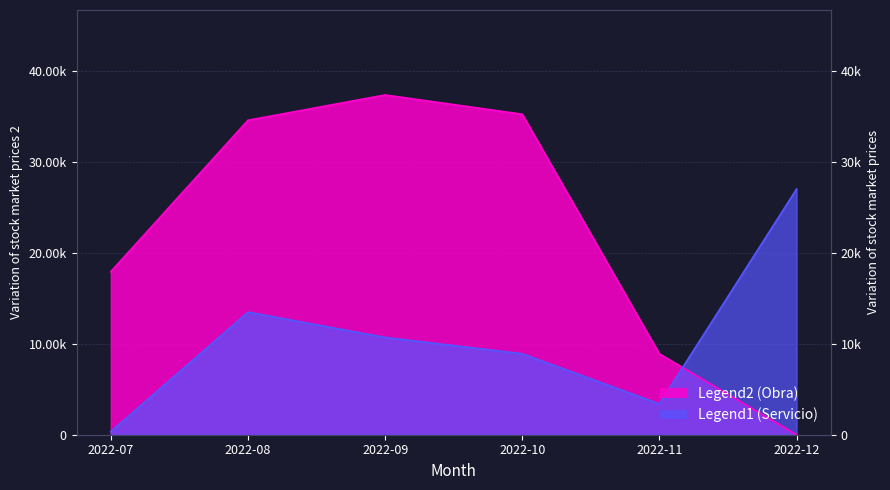

What is the value of the Obra point at the 1st from the left?

17934.0